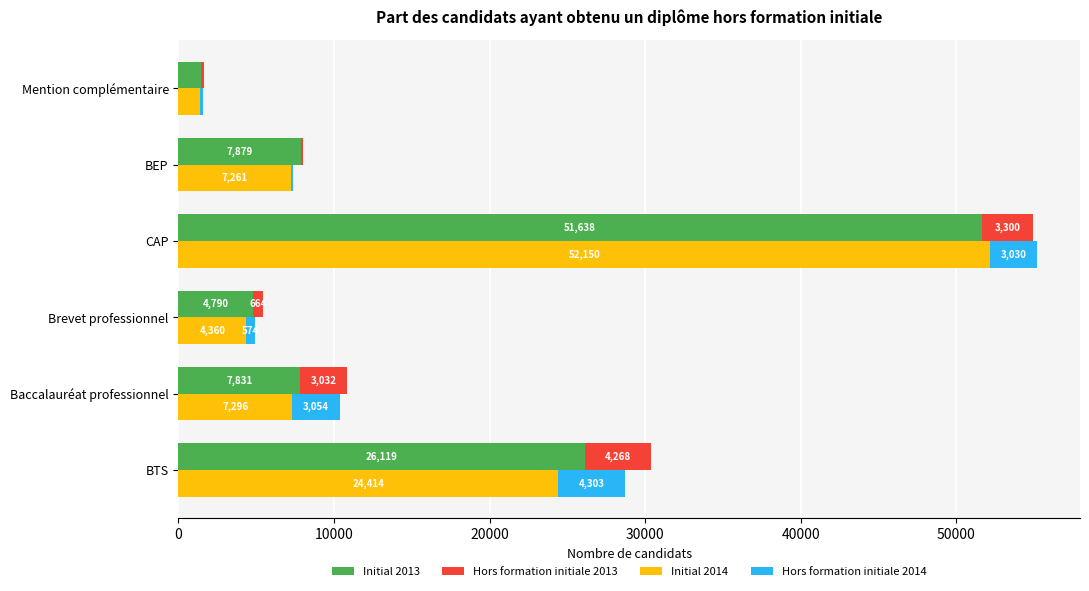

What is the maximum value shown in the chart?

52150